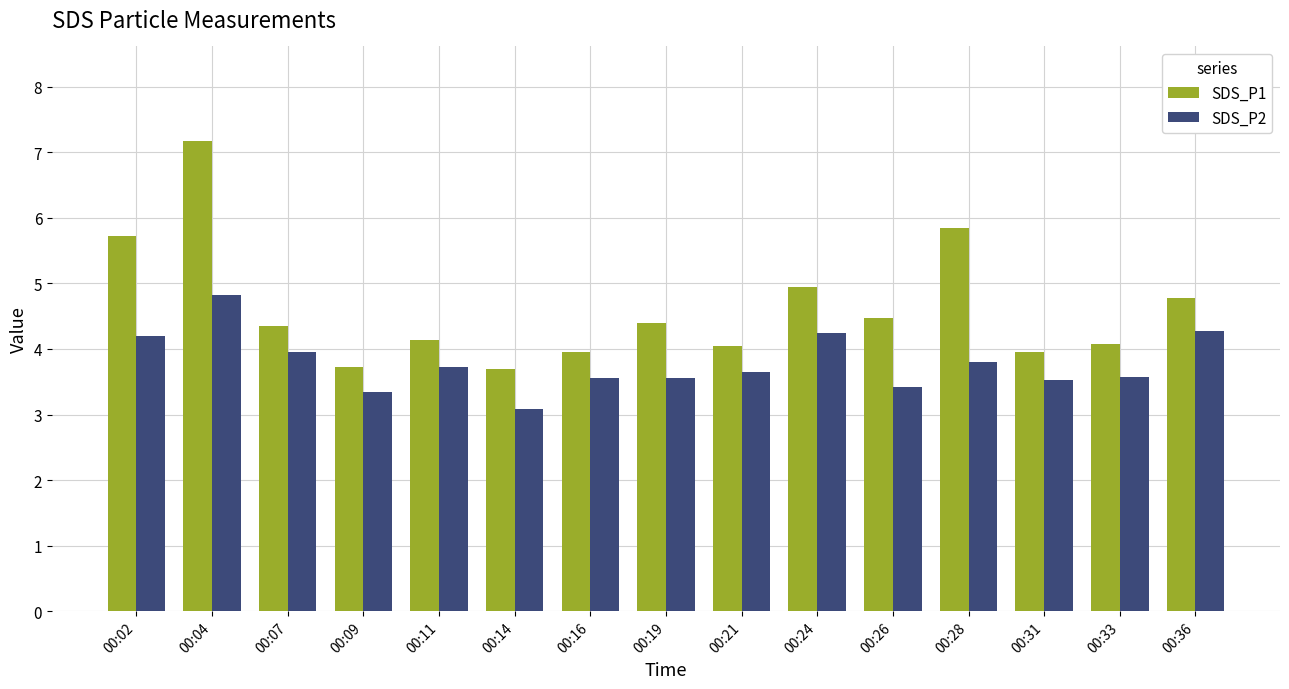

What is the maximum value shown in the chart?

7.2